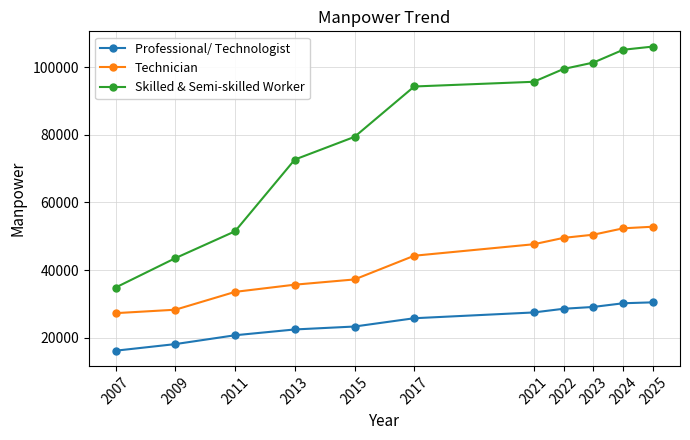

Is it true that Skilled & Semi-skilled Worker equals 79409 at 2015?

True